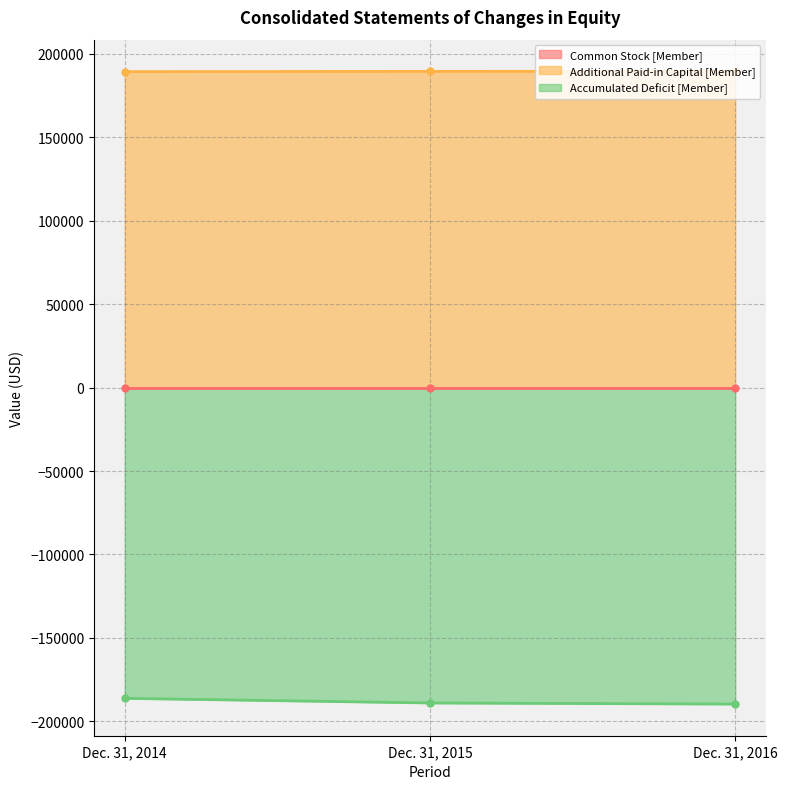

Read the Accumulated Deficit [Member] value at Dec. 31, 2014, to the nearest 10.

-186180